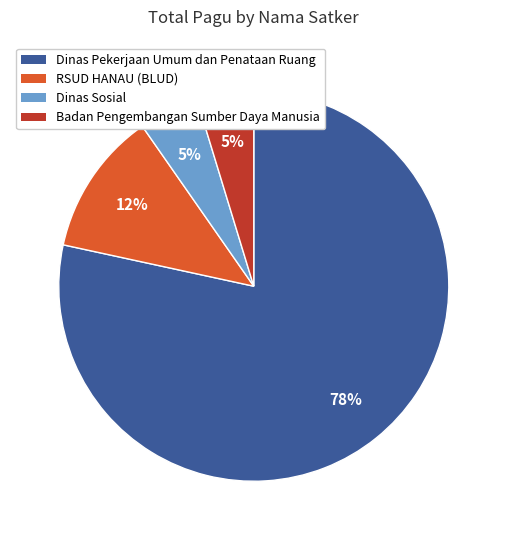

How many segments does this pie chart have?

4